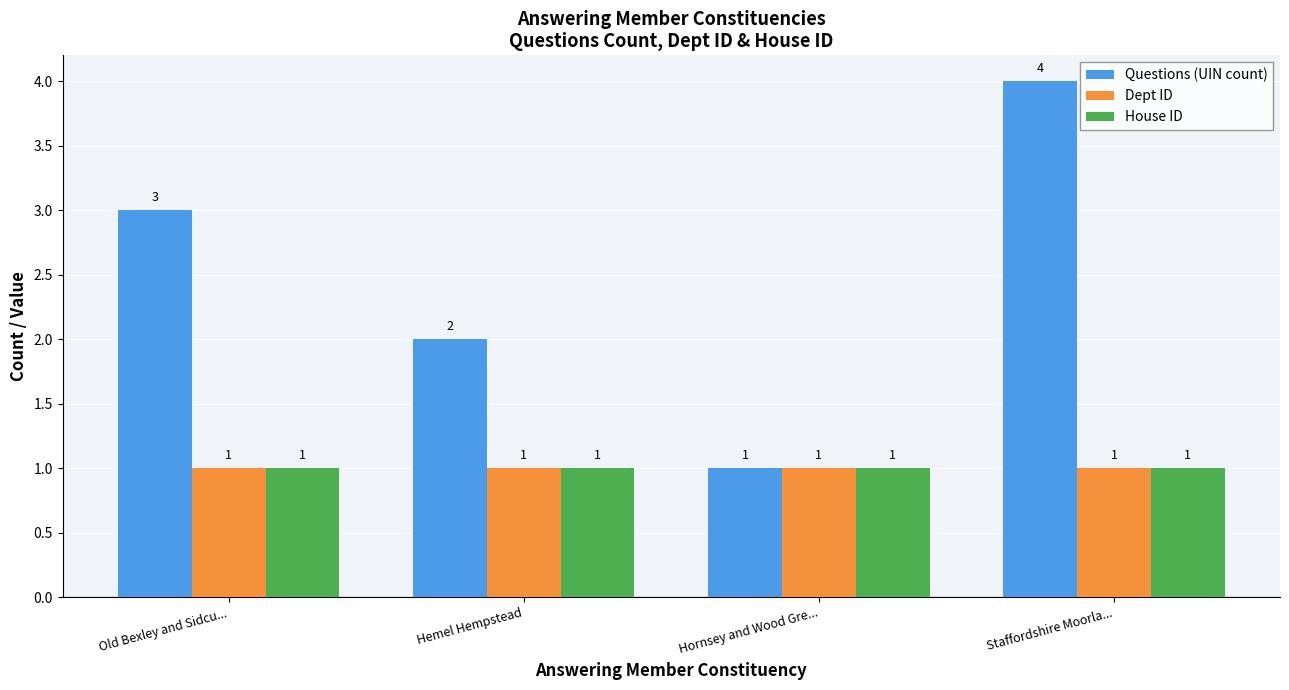

Reading left to right, transcribe all the data shown in this chart.

Questions (UIN count): Old Bexley and Sidcu...=3	Hemel Hempstead=2	Hornsey and Wood Gre...=1	Staffordshire Moorla...=4
Dept ID: Old Bexley and Sidcu...=1	Hemel Hempstead=1	Hornsey and Wood Gre...=1	Staffordshire Moorla...=1
House ID: Old Bexley and Sidcu...=1	Hemel Hempstead=1	Hornsey and Wood Gre...=1	Staffordshire Moorla...=1